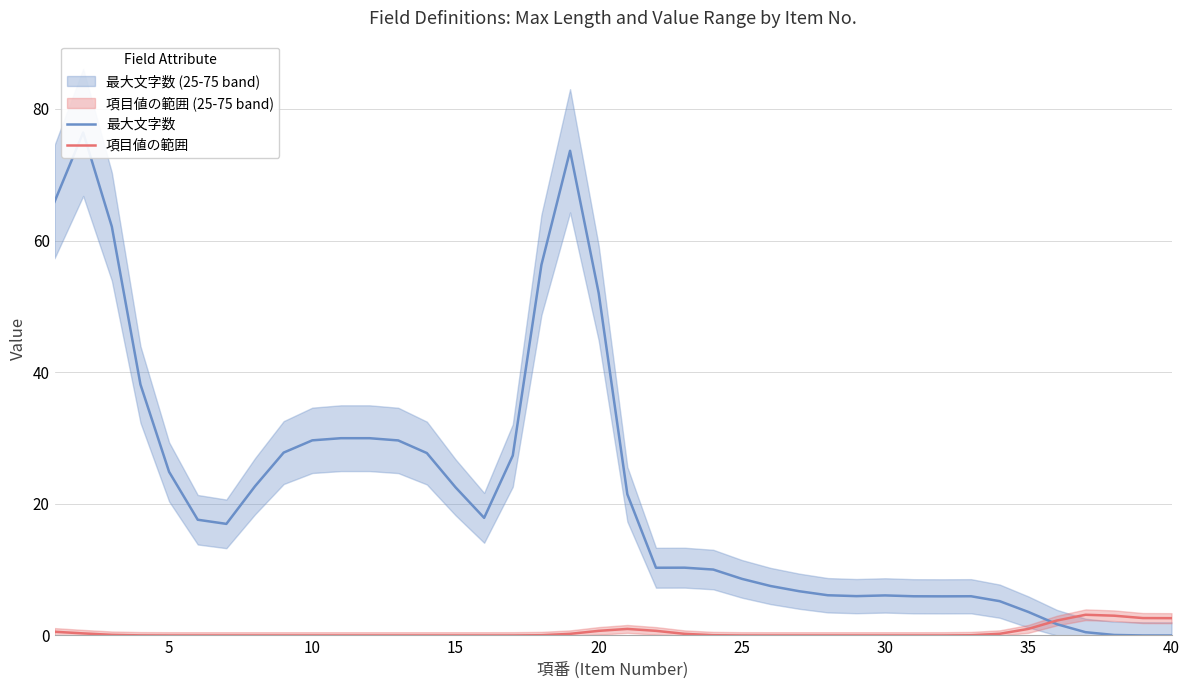

How many lines are shown in the chart?

2